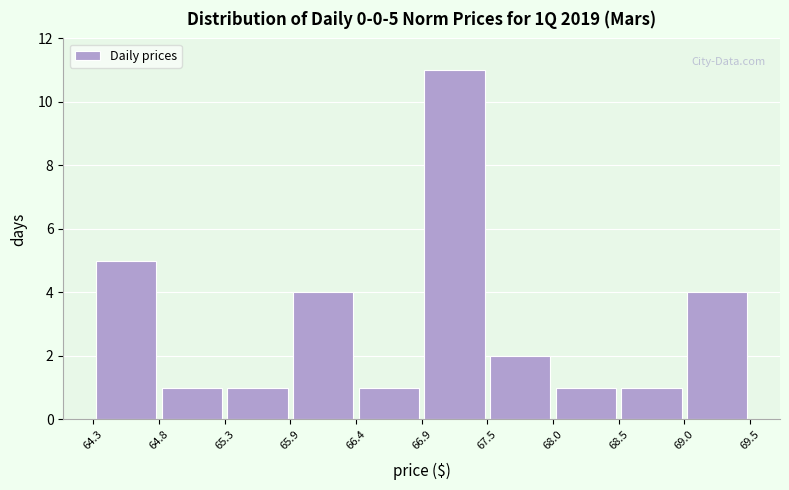

Which range on the x-axis has the tallest bar?

66.9 to 67.5